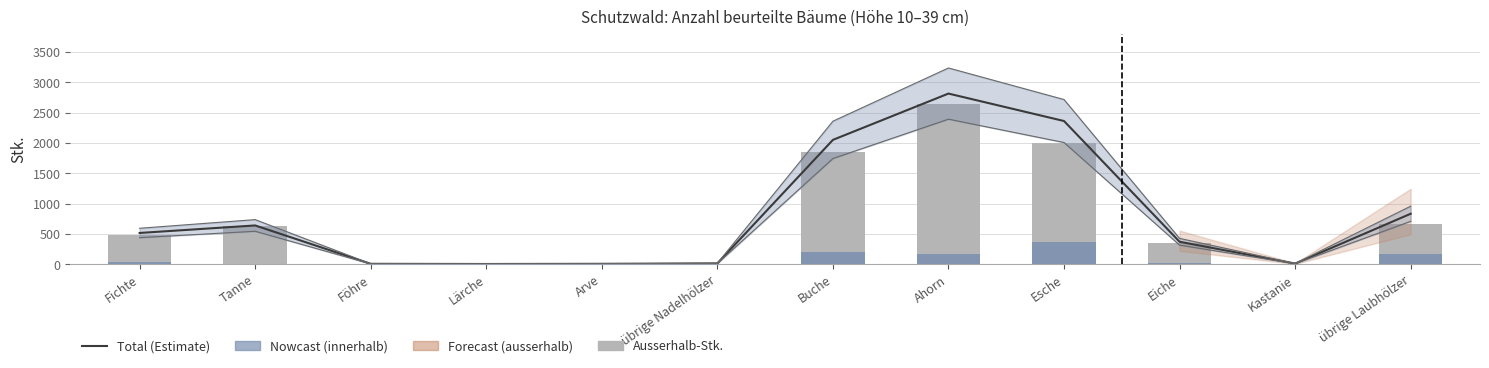

What is the difference between the innerhalb values at Lärche and übrige Laubhölzer?

161